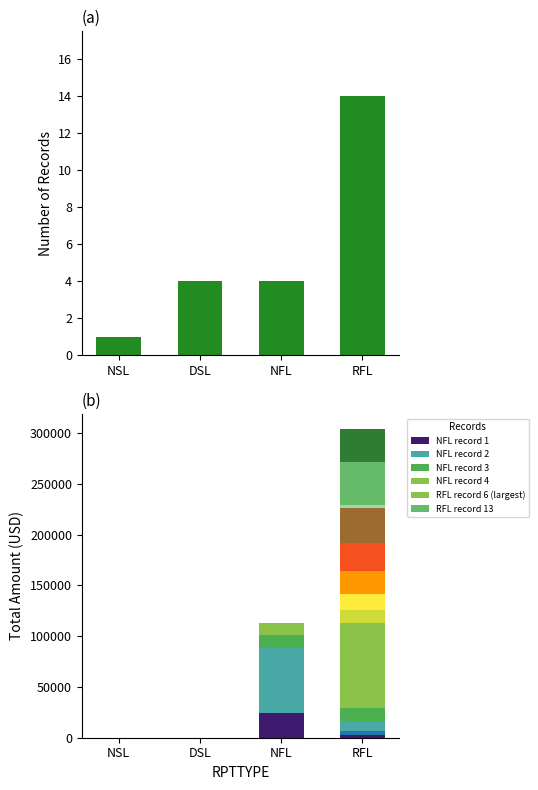

Where is the data nearest to the value 7?

DSL